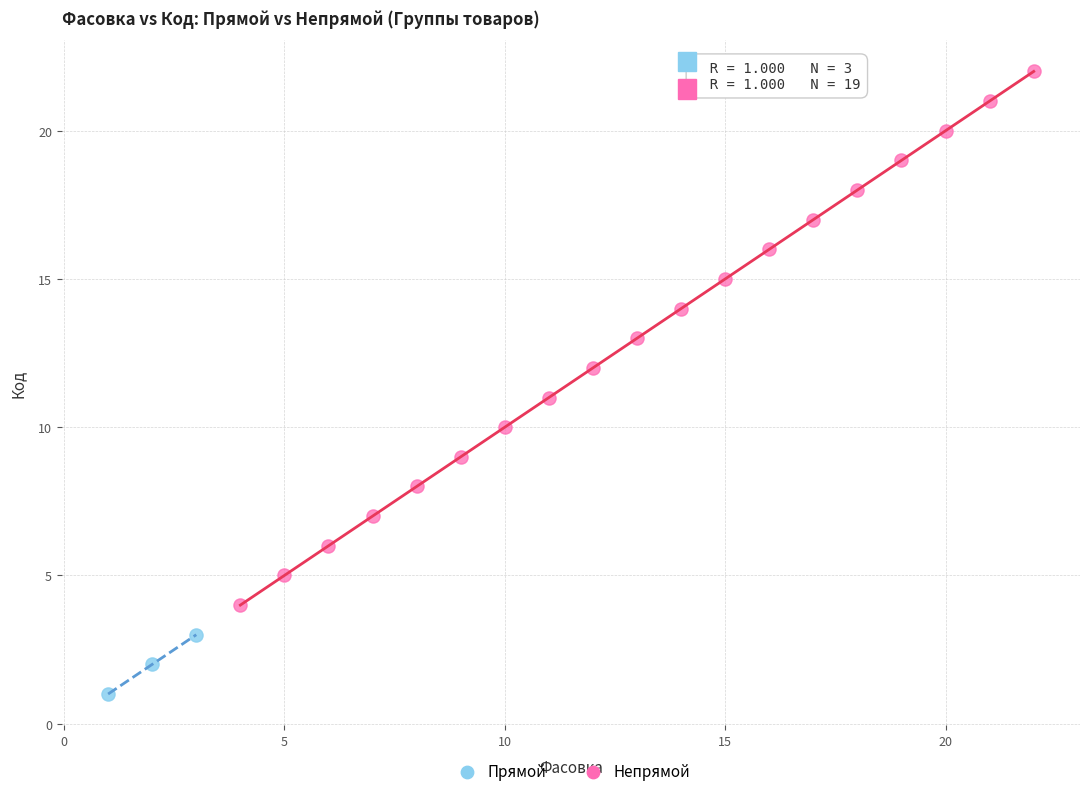

Which series has the widest spread of Y values?

Непрямой